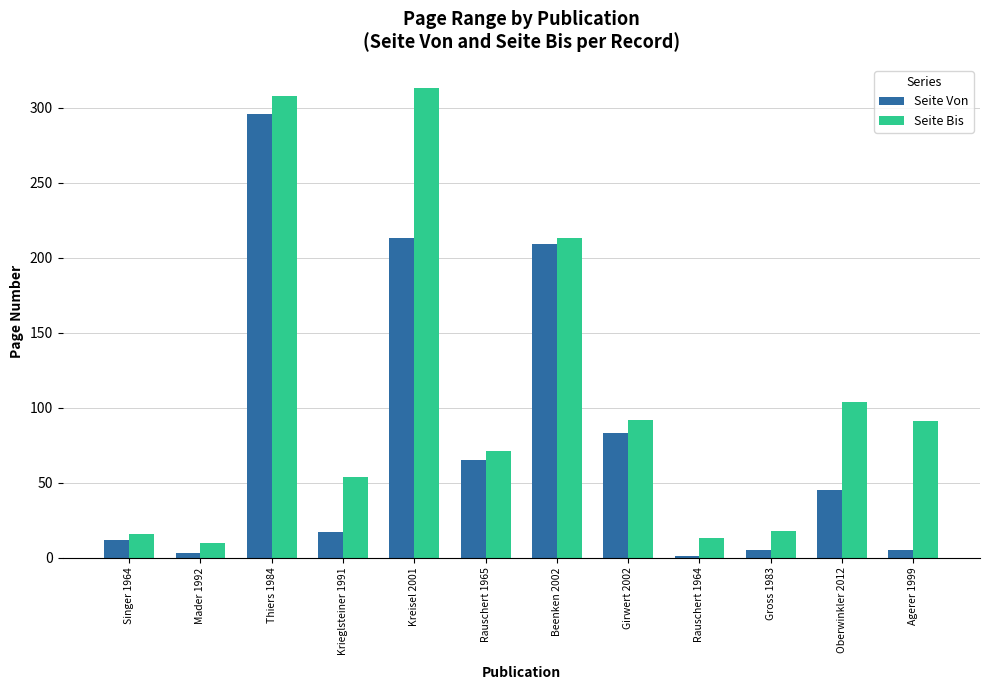

What is the sum of the Seite Bis values at Mader 1992 and Thiers 1984?

318